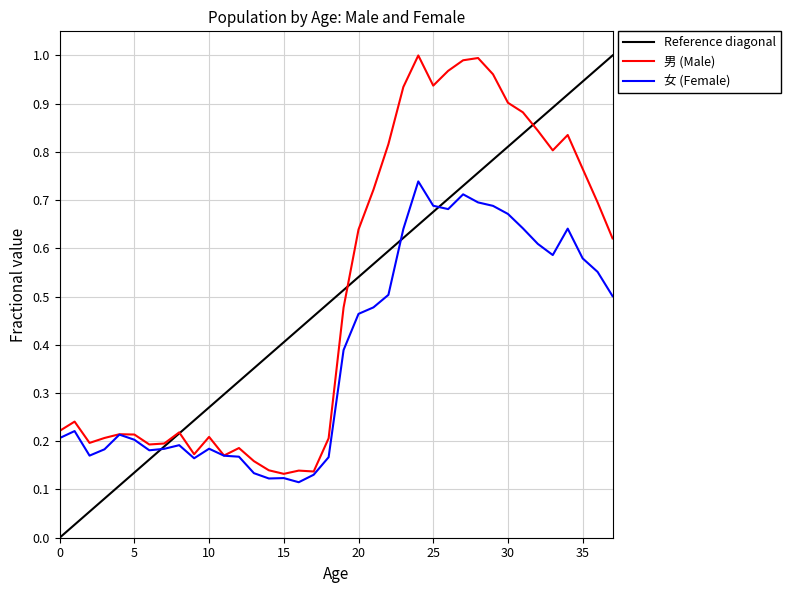

Reading left to right, transcribe all the data shown in this chart.

男 (Male): 0.2	0.2	0.2	0.2	0.2	0.2	0.2	0.2	0.2	0.2	0.2	0.2	0.2	0.2	0.1	0.1	0.1	0.1	0.2	0.5	0.6	0.7	0.8	0.9	1.0	0.9	1.0	1.0	1.0	1.0	0.9	0.9	0.8	0.8	0.8	0.8	0.7	0.6
女 (Female): 0.2	0.2	0.2	0.2	0.2	0.2	0.2	0.2	0.2	0.2	0.2	0.2	0.2	0.1	0.1	0.1	0.1	0.1	0.2	0.4	0.5	0.5	0.5	0.6	0.7	0.7	0.7	0.7	0.7	0.7	0.7	0.6	0.6	0.6	0.6	0.6	0.6	0.5